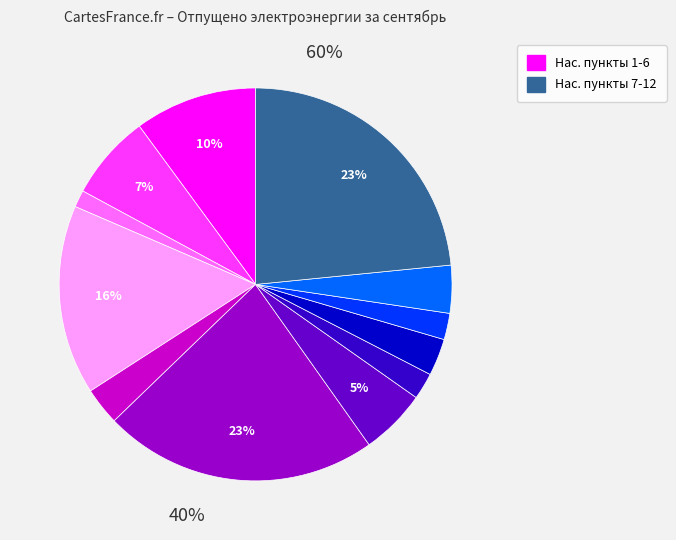

How many slices are in this pie chart?

12